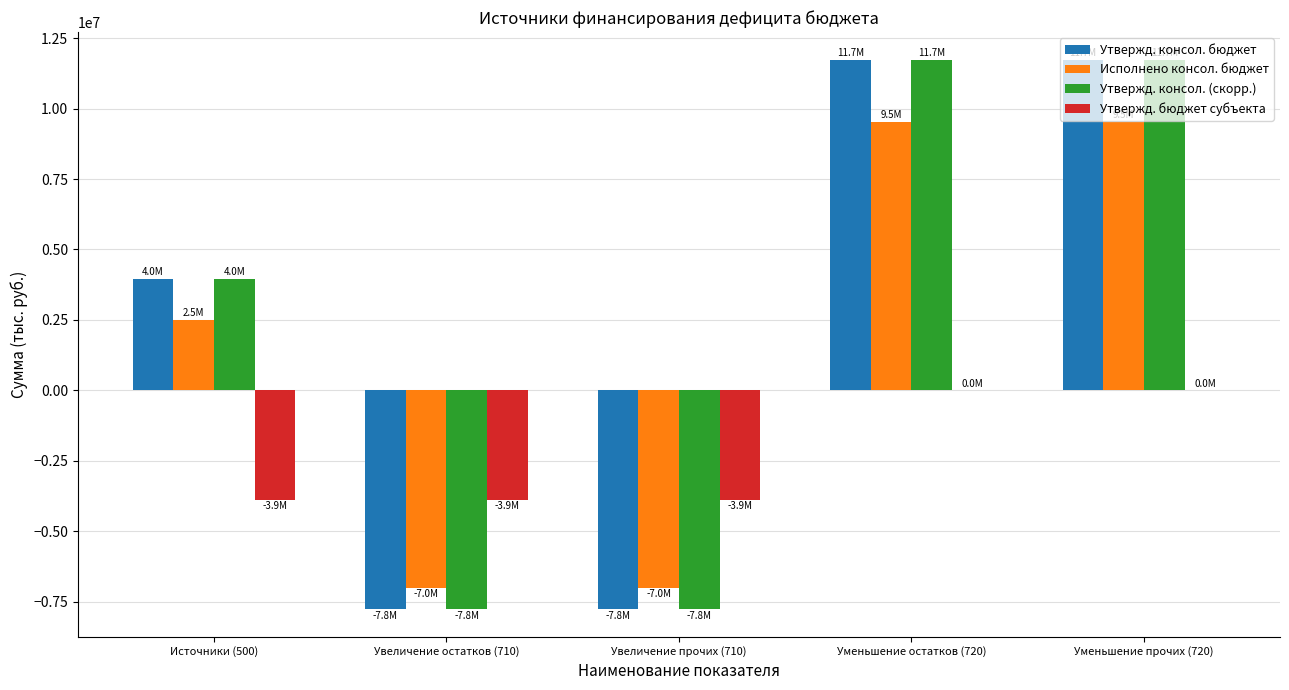

What is the spread (max minus min) of values at Увеличение прочих (710)?

3892200.0